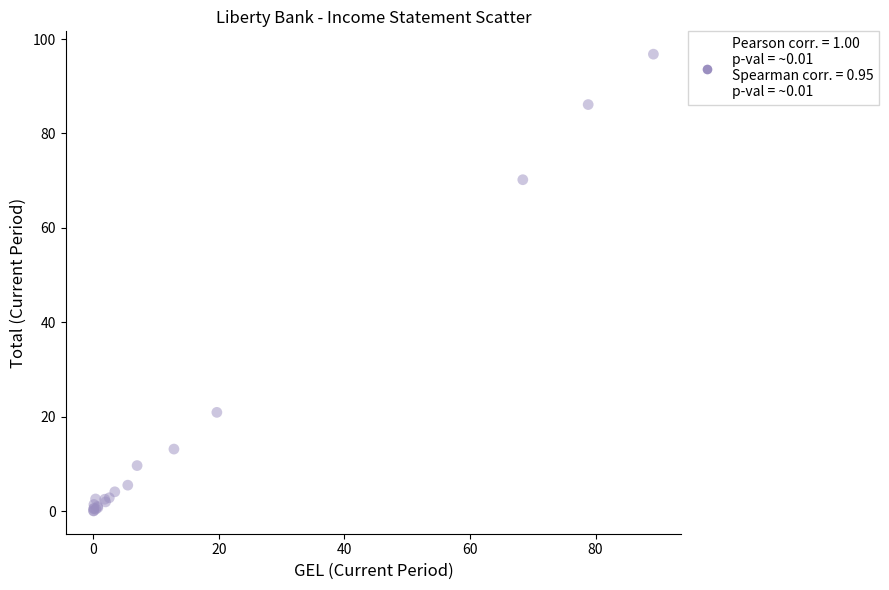

What Y value in the scatter plot is closest to 48?

70.2